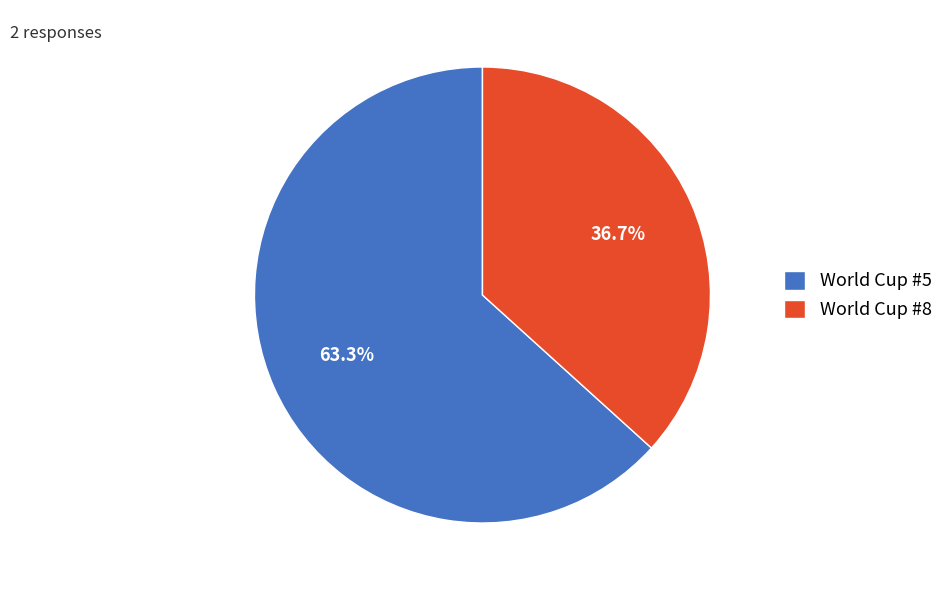

Is it true that World Cup #5 is 63% of the pie?

True